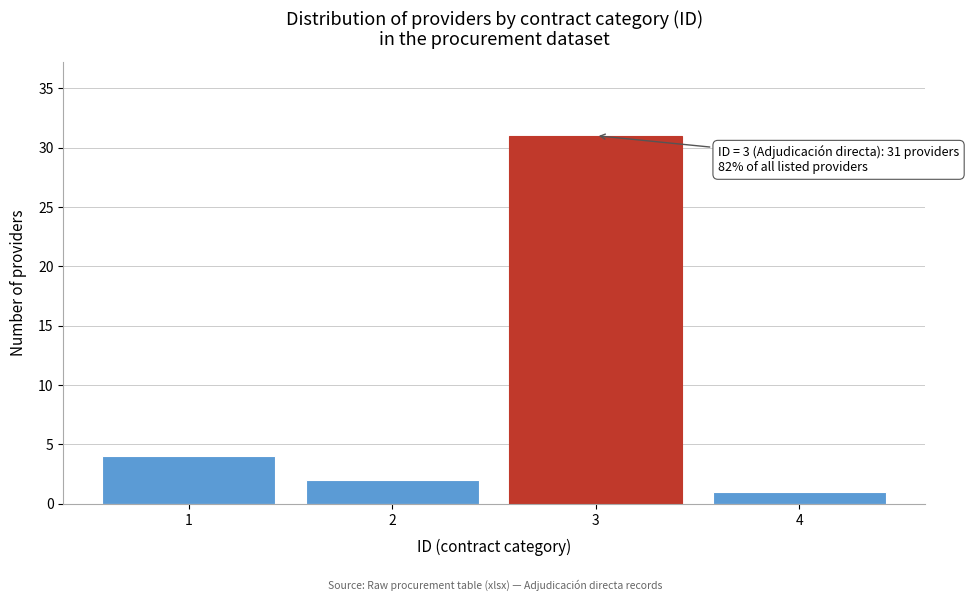

Over which range of the x-axis is the bar tallest?

2.5 to 3.5